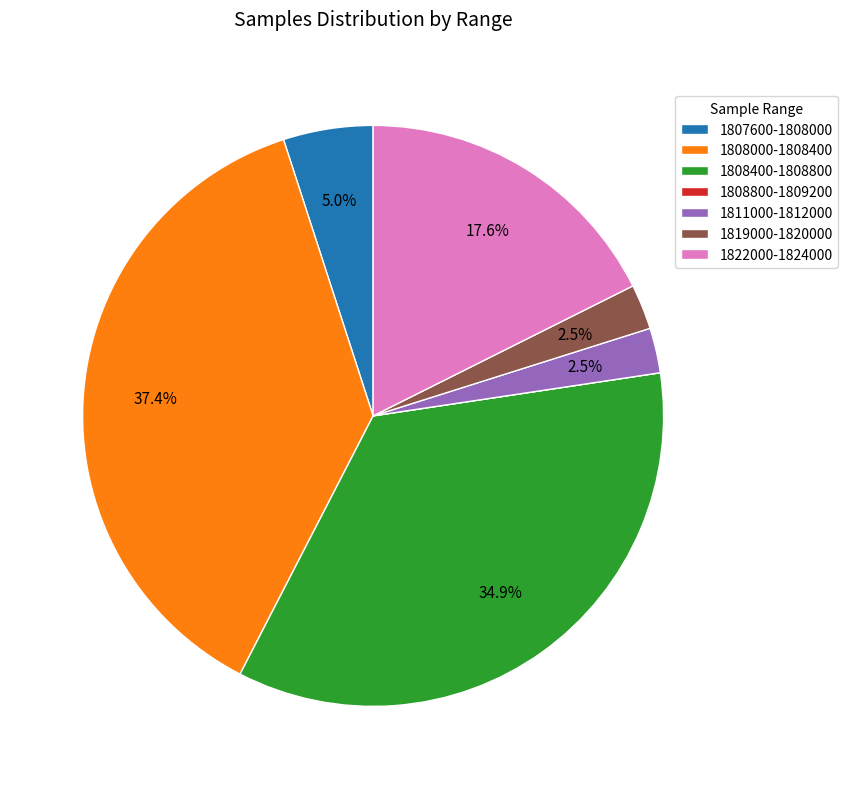

What percentage is NOT represented by 1822000-1824000?

82.4%